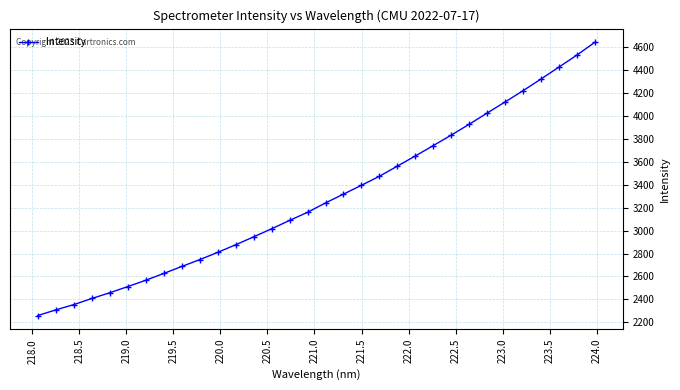

Is this an area chart (filled region under the line)?

No